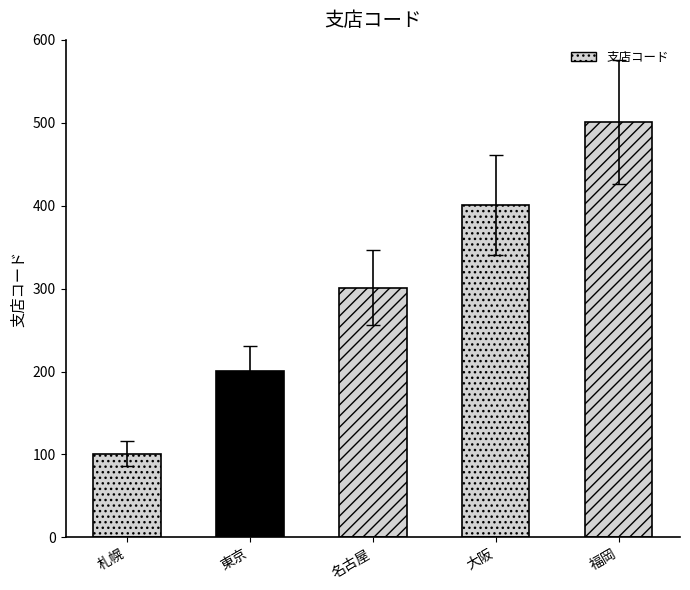

What is the difference between the maximum and minimum values?

400